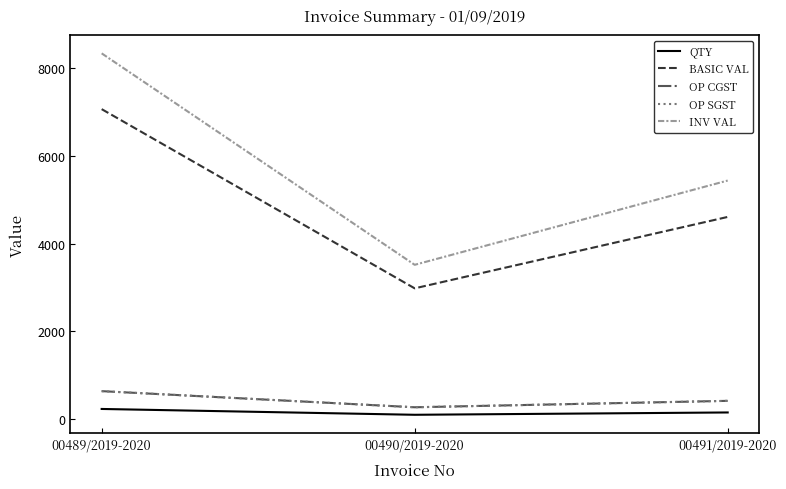

At which label does QTY first exceed 150?

00489/2019-2020